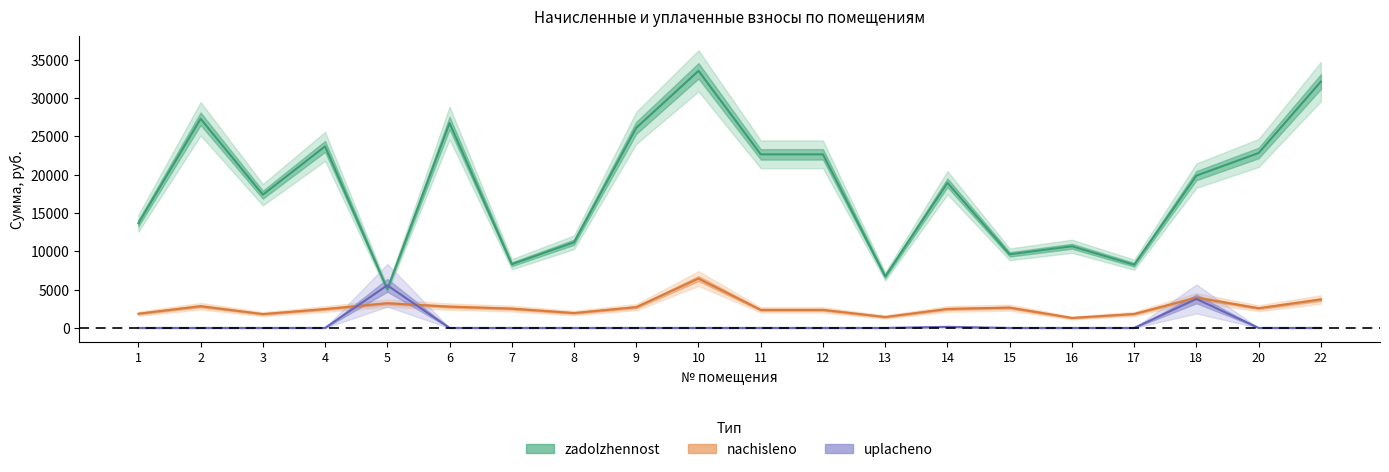

Rank the categories by nachisleno value from lowest to highest.

16, 13, 3, 17, 1, 8, 11, 12, 4, 14, 7, 20, 15, 9, 6, 2, 5, 22, 18, 10